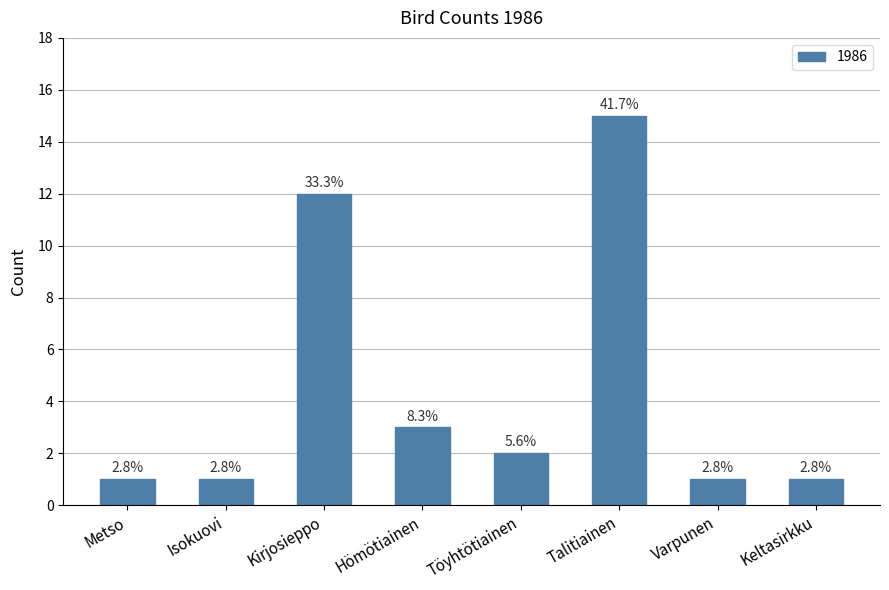

How many bars are there in total?

8